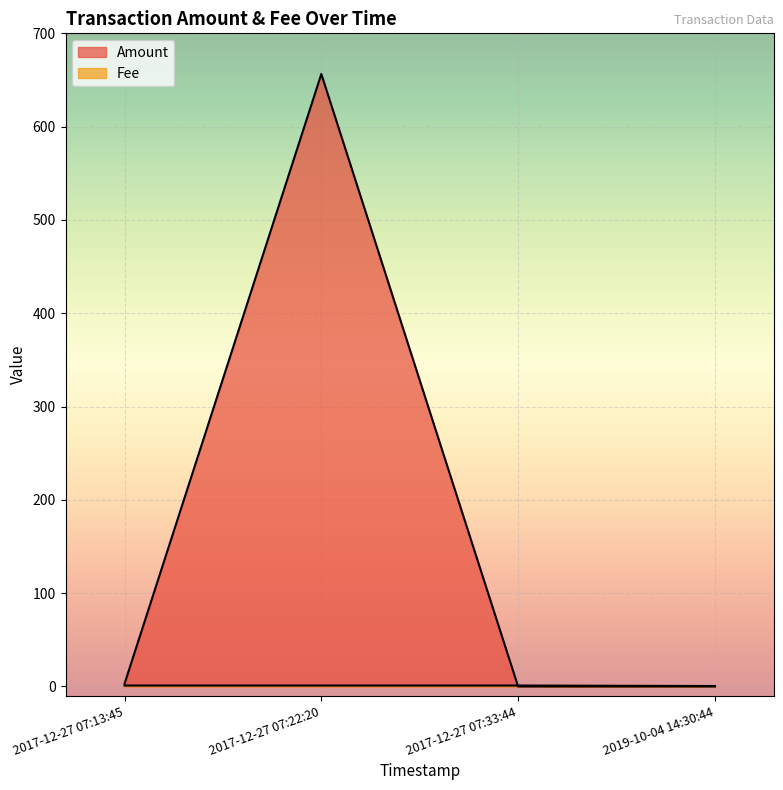

True or false: Fee has a value of 0.5 at 2019-10-04 14:30:44.

True